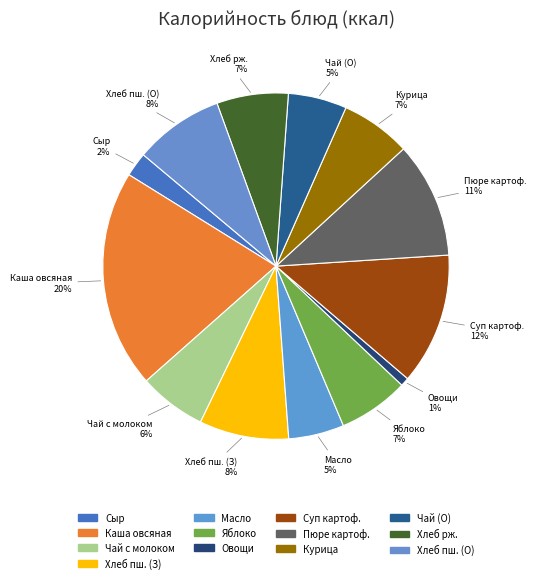

How many slices are in this pie chart?

13